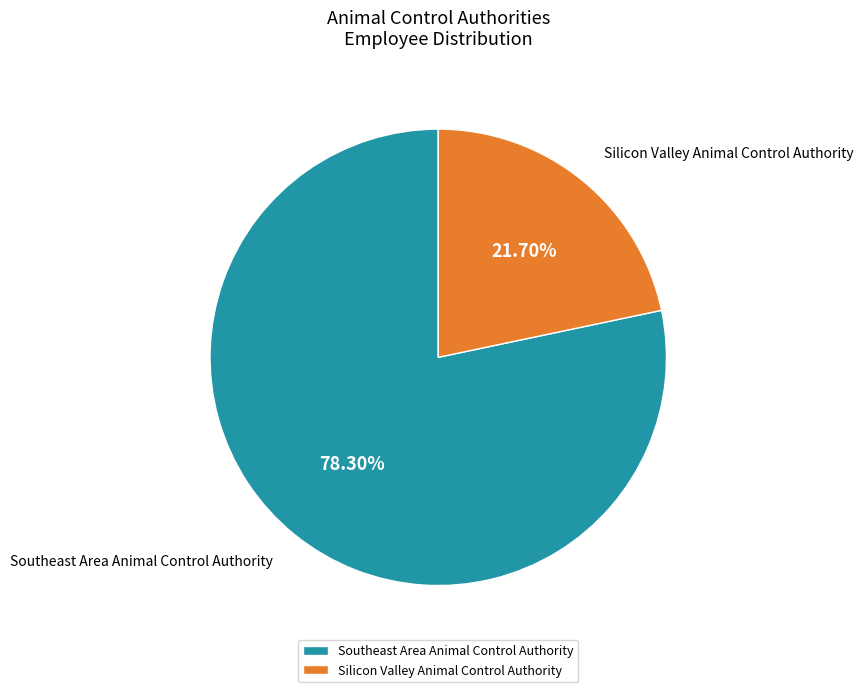

Which category has the biggest portion of the pie?

Southeast Area Animal Control Authority